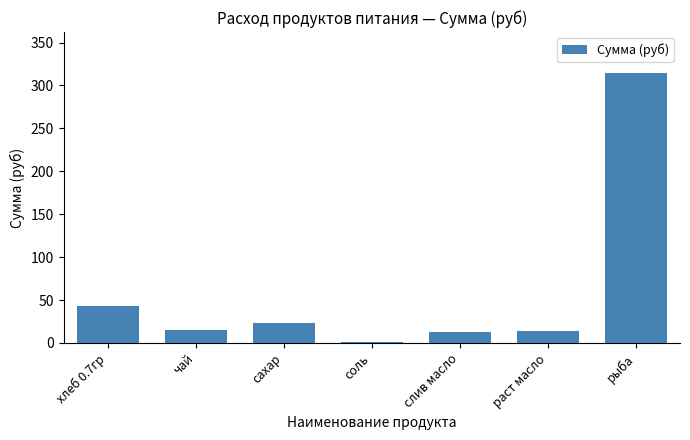

What is the change in value from соль to раст масло?

+12.7